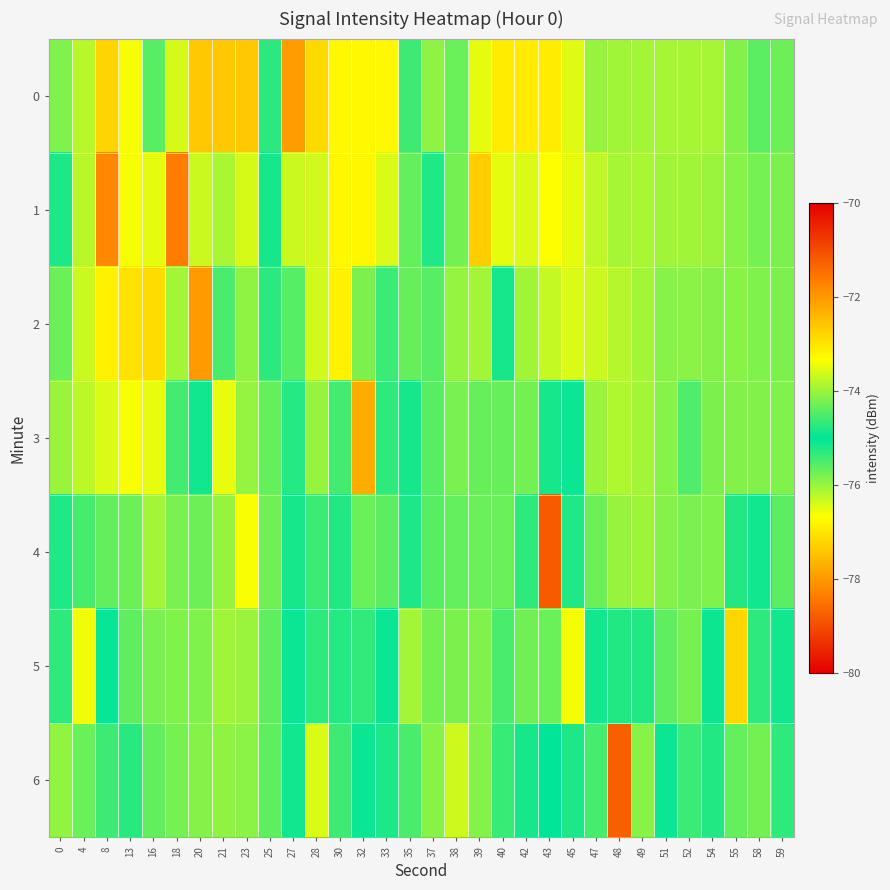

How many distinct data groups are displayed?

7